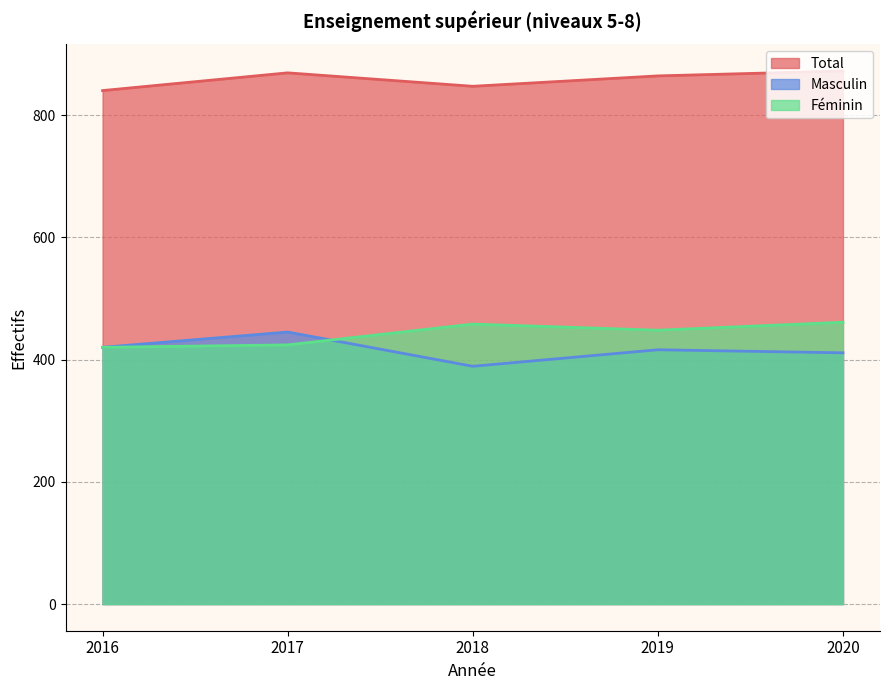

The Total series shows 847 at 2018. True or false?

True